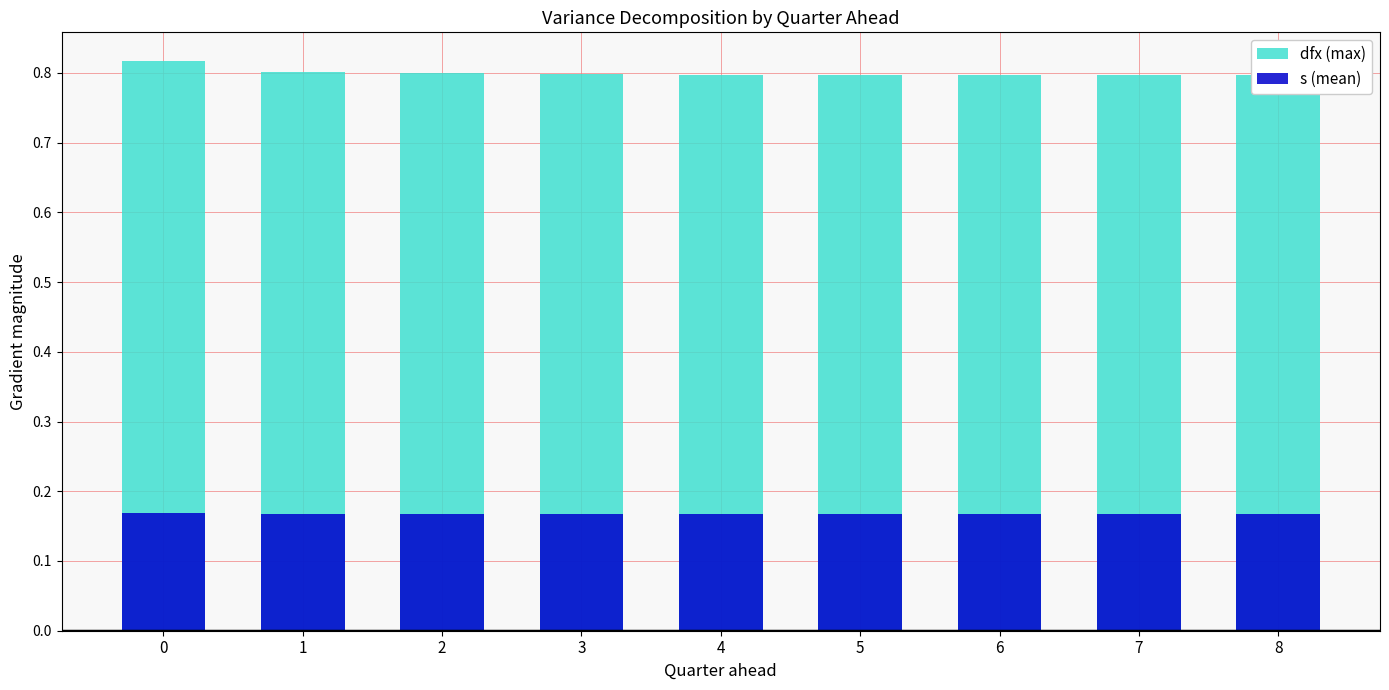

How many bars are there in each group?

2